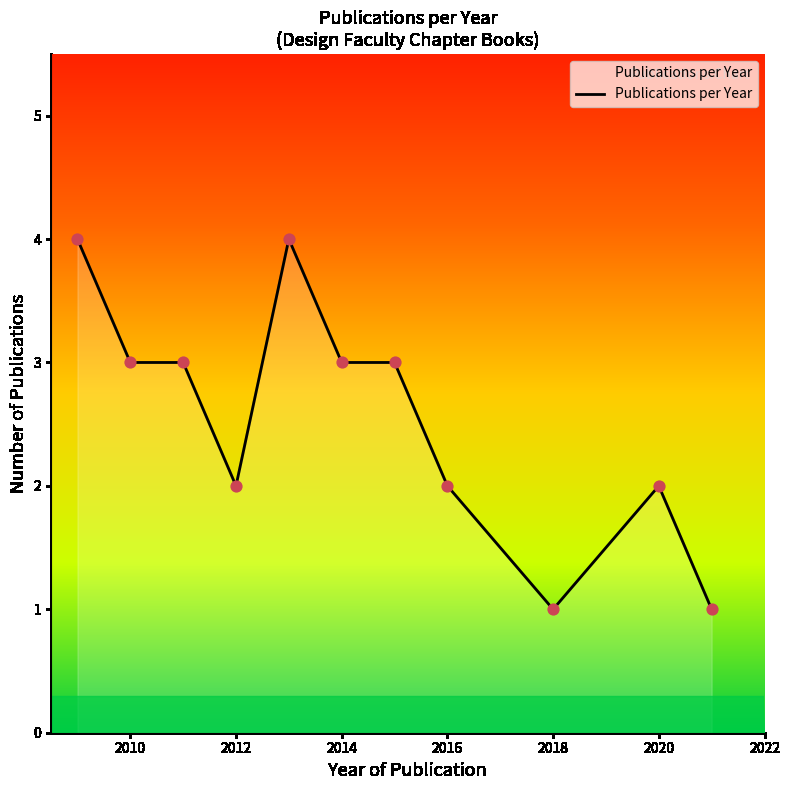

What is the greatest value displayed?

4